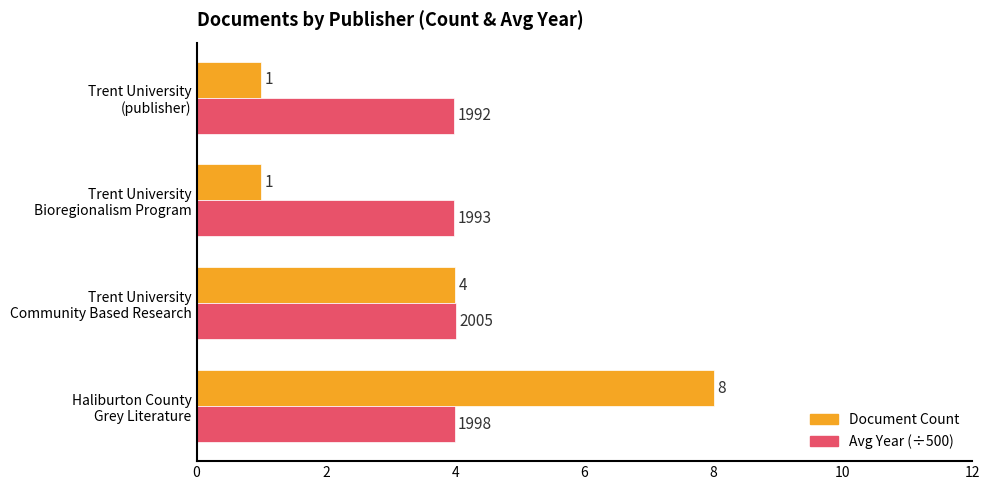

Count the number of categories in the chart.

4